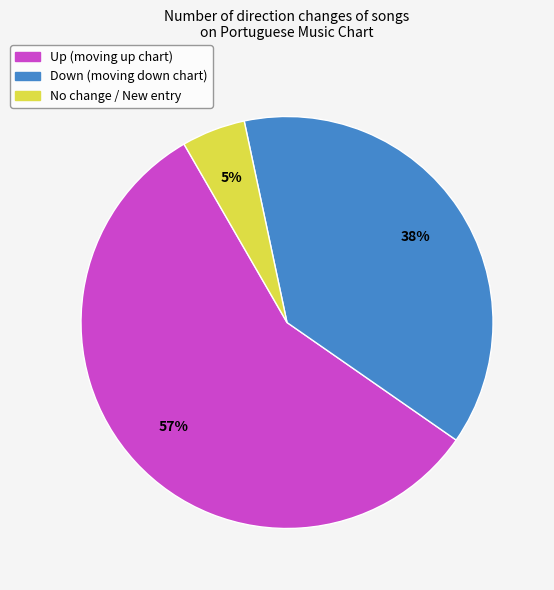

To the nearest percent, what is the difference between the largest and smallest slice percentages?

52%